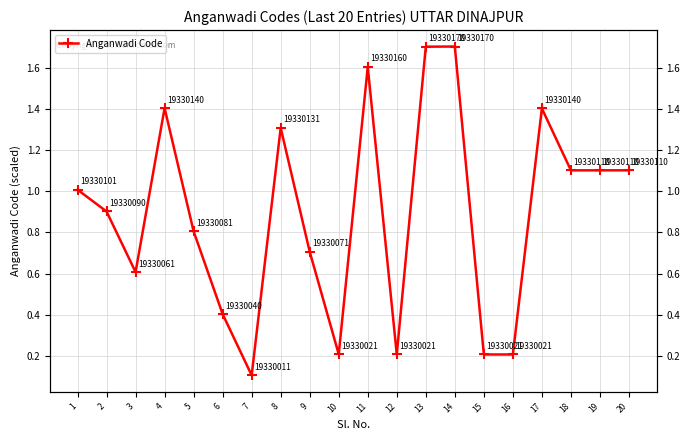

At which category does the data reach its first local valley?

3